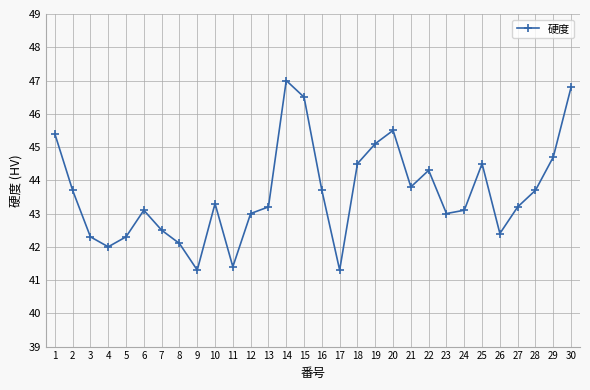

What is the difference between the values at 21 and 17?

2.5